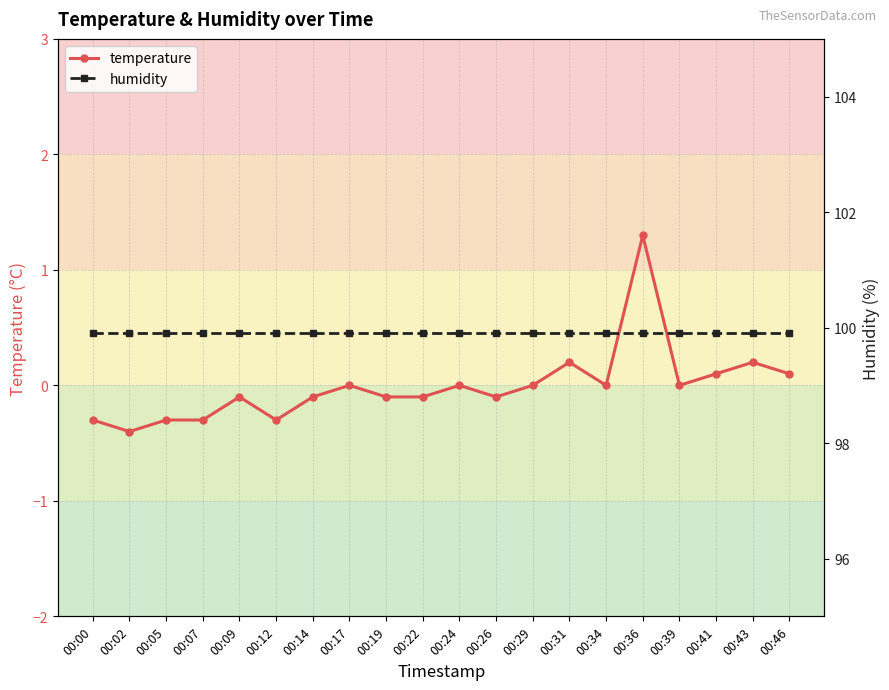

At which label does humidity reach its peak?

00:00